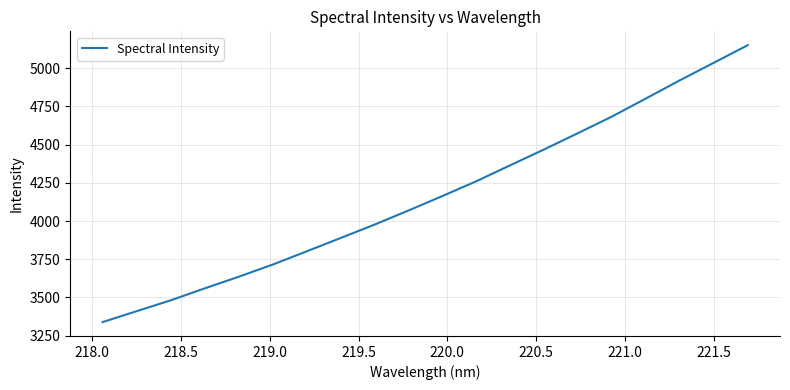

How many lines are shown in the chart?

1